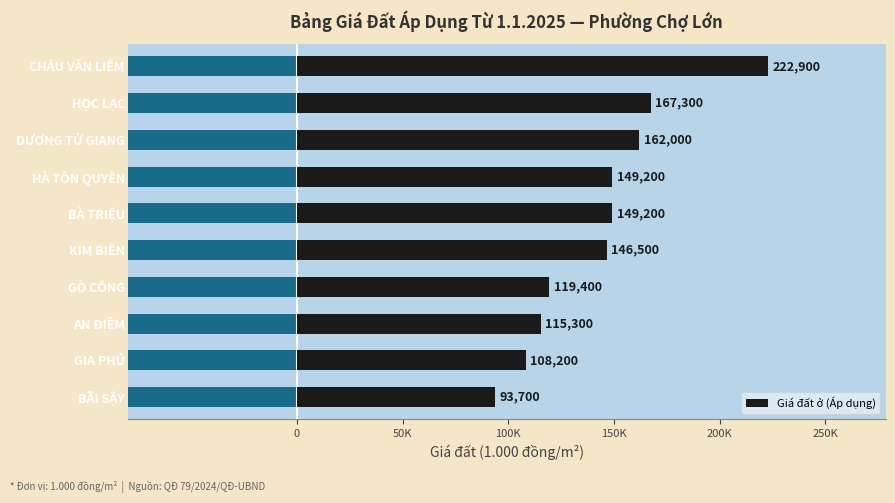

The value at BÃI SẬY is 157613. True or false?

False